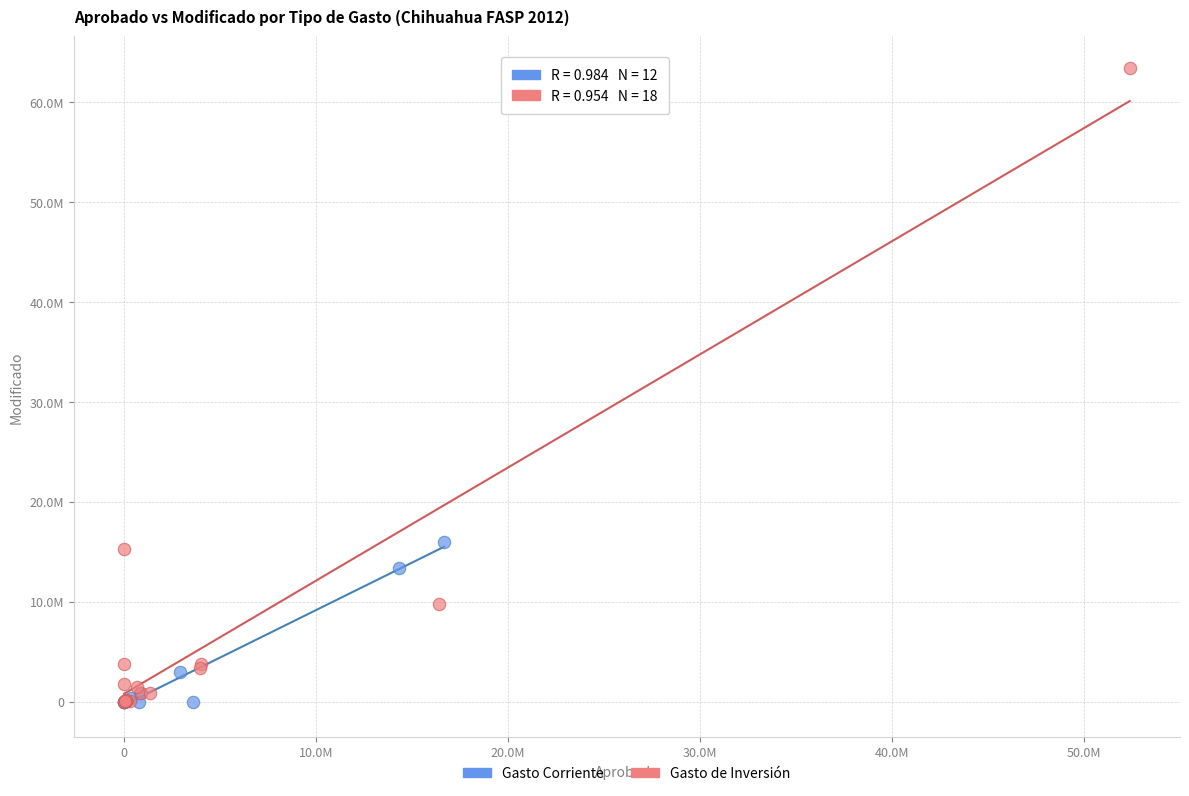

Which series reaches the maximum Y coordinate?

Gasto de Inversión